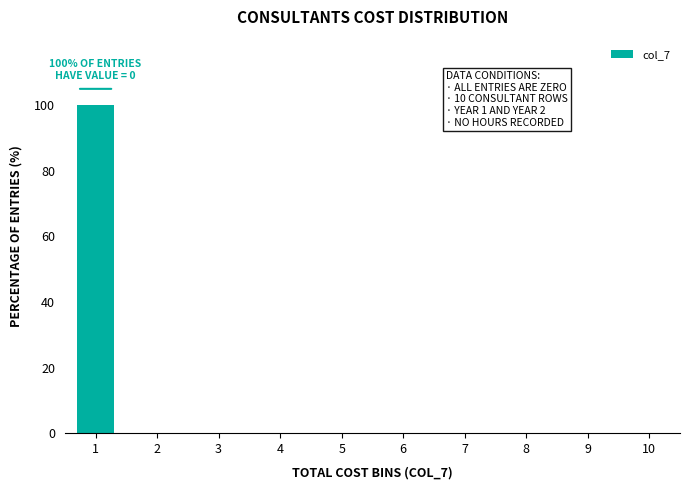

Reading right to left, transcribe all the data shown in this chart.

10=0	9=0	8=0	7=0	6=0	5=0	4=0	3=0	2=0	1=100